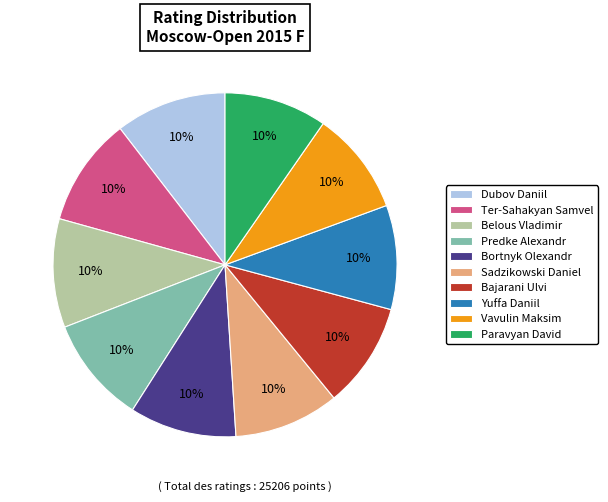

Do Belous Vladimir and Ter-Sahakyan Samvel together represent more than half of the pie?

No